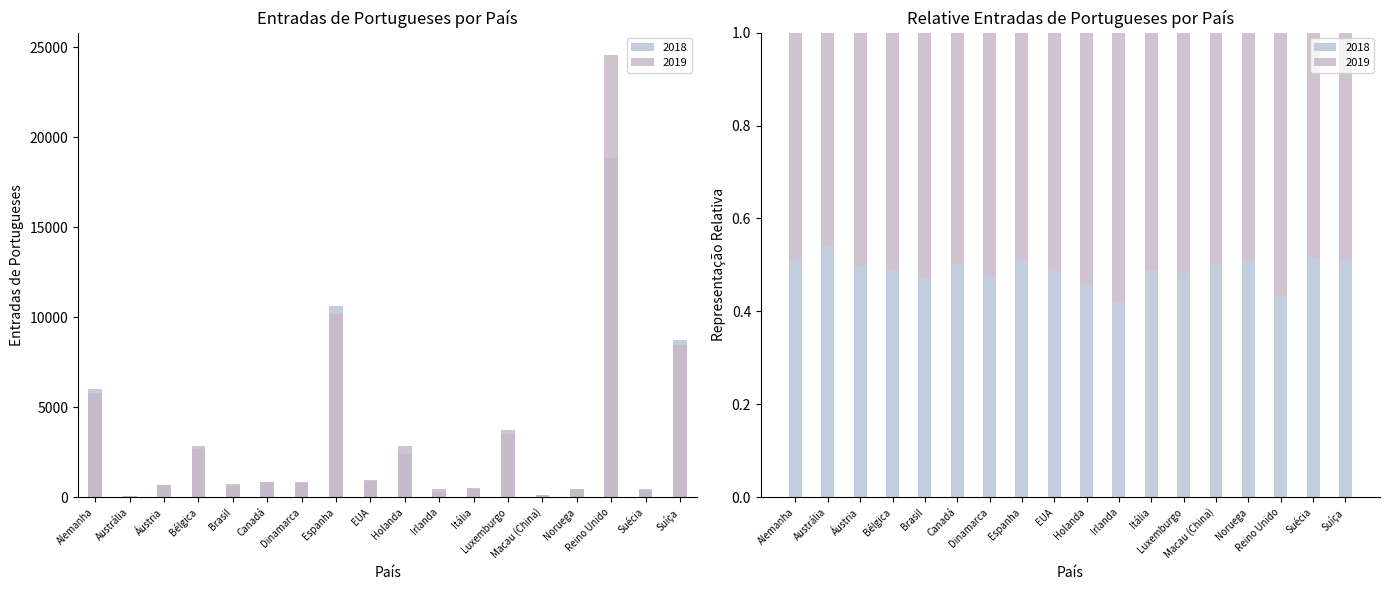

What is the label of the 6th bar from the left?

Canadá